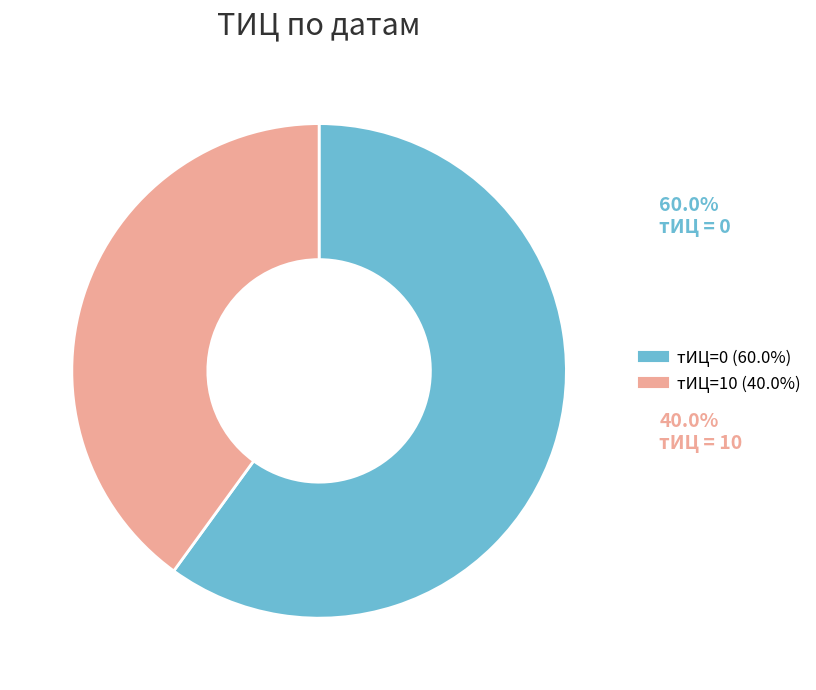

Is there any slice that represents more than half of the pie?

Yes